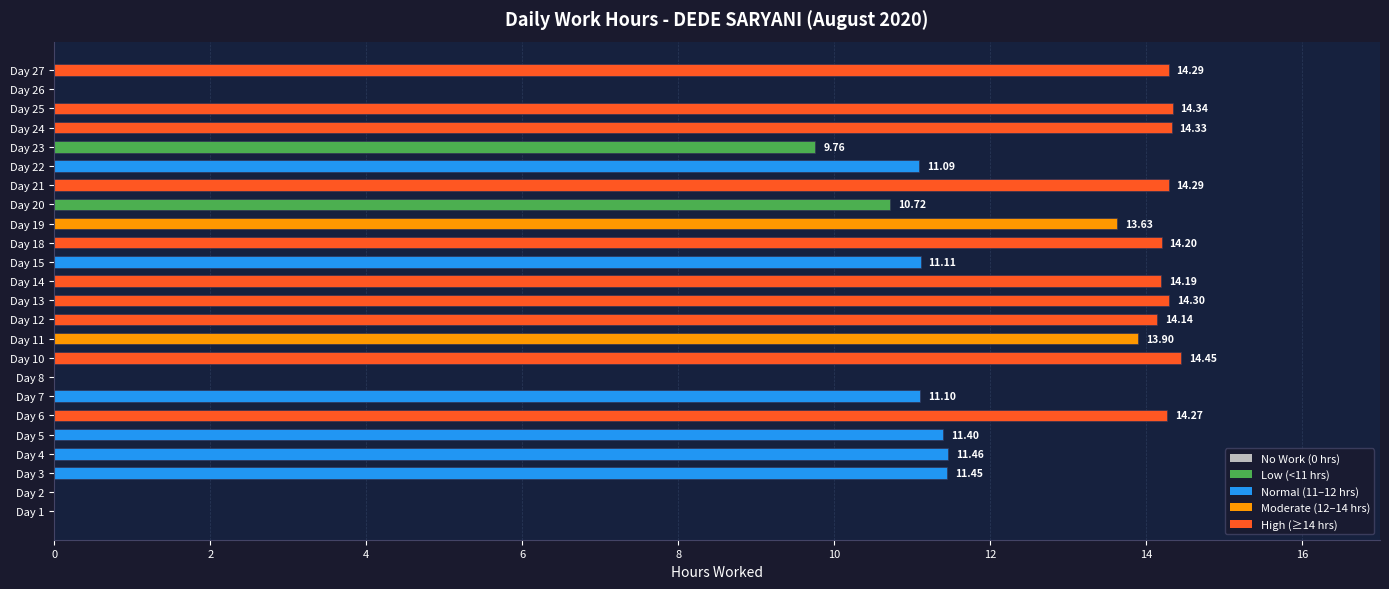

Which label corresponds to the largest value in the chart?

Day 10